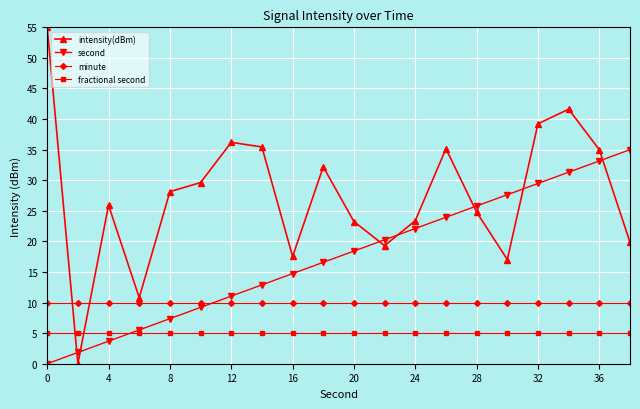

Which series has the largest total across all categories?

intensity(dBm)